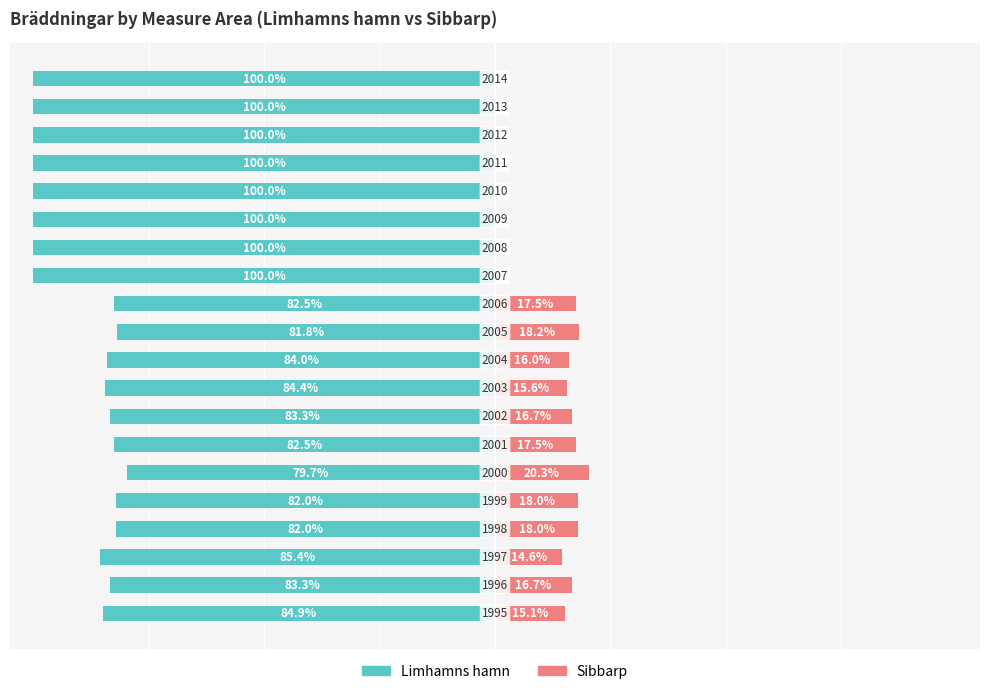

What value does the Sibbarp series have at 6?

17.5